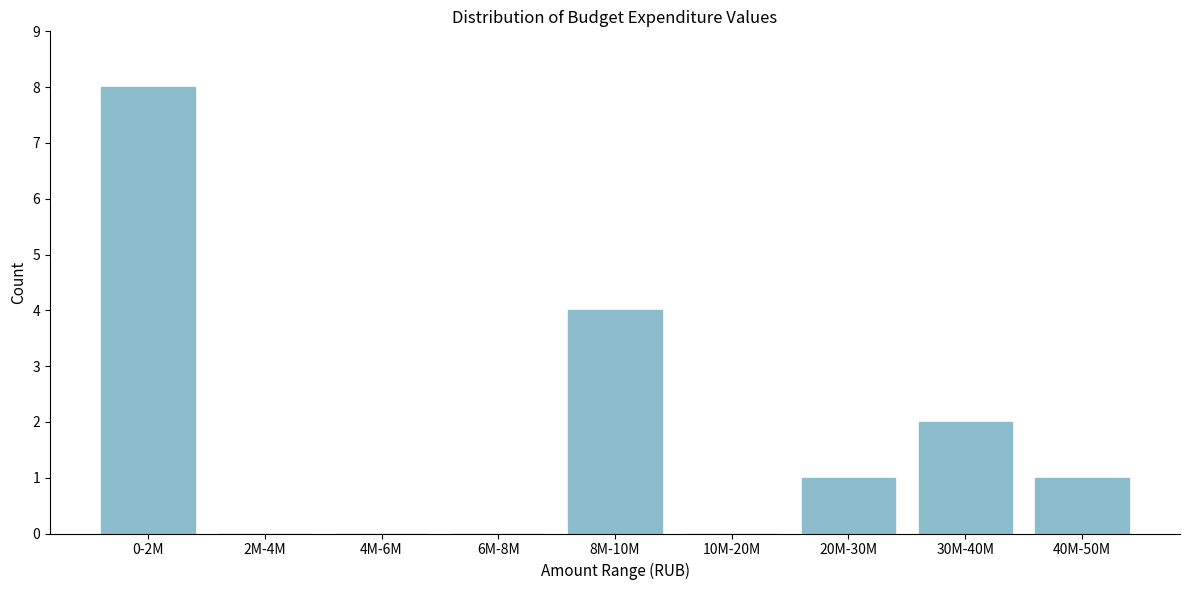

Reading right to left, what are all the values shown in this chart?

40M-50M=1	30M-40M=2	20M-30M=1	10M-20M=0	8M-10M=4	6M-8M=0	4M-6M=0	2M-4M=0	0-2M=8